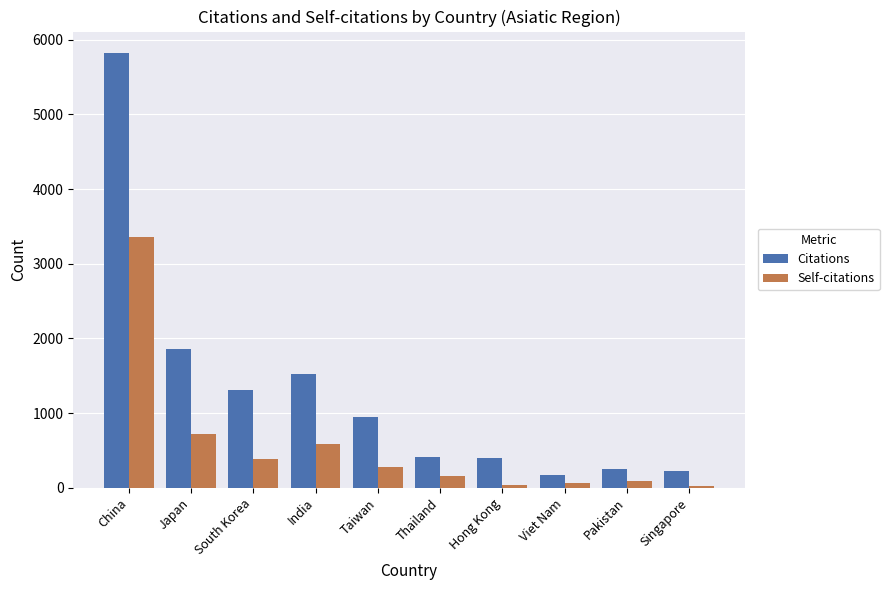

At which label does Self-citations first exceed 277?

China